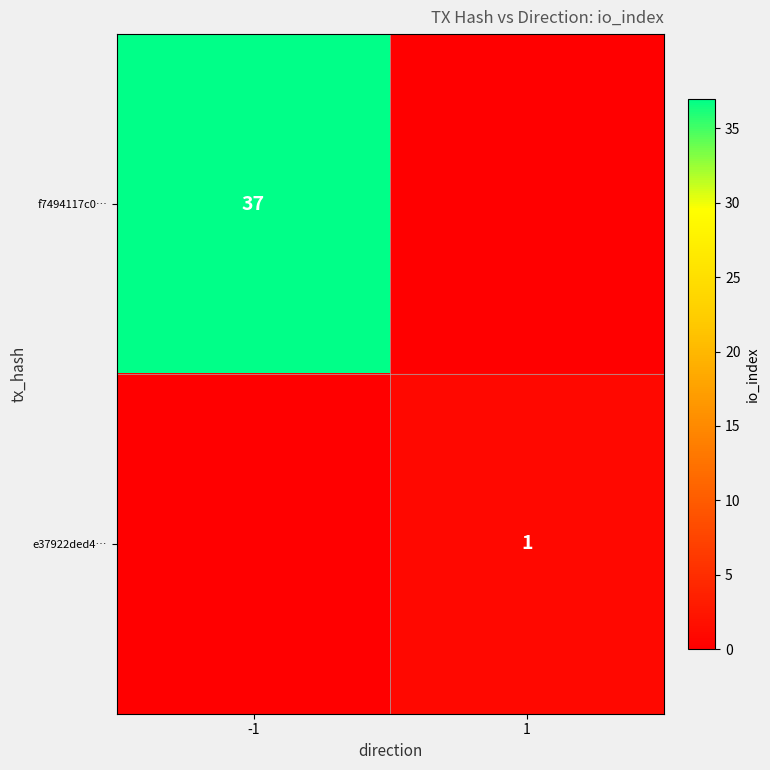

Count the number of data series in this chart.

2